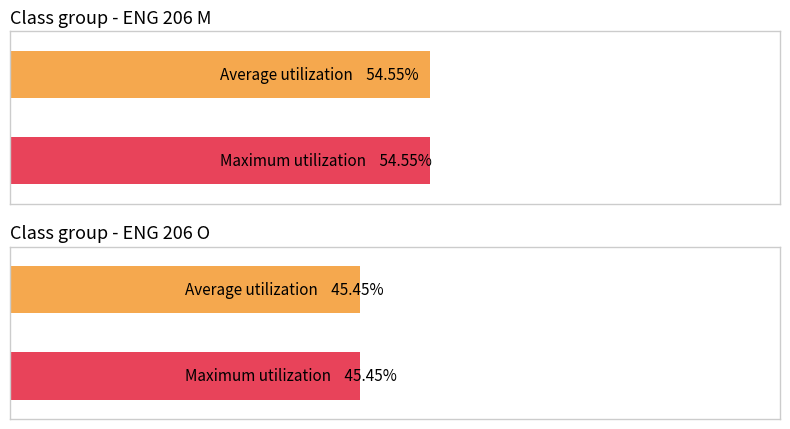

The value of Maximum utilization at 7 is 6. True or false?

False